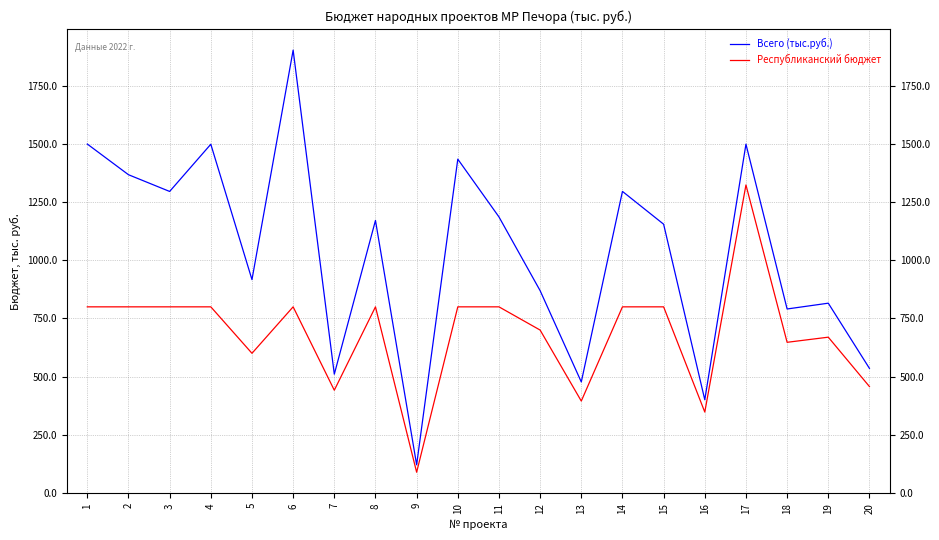

How many values in the Всего (тыс.руб.) series are below 1171?

10